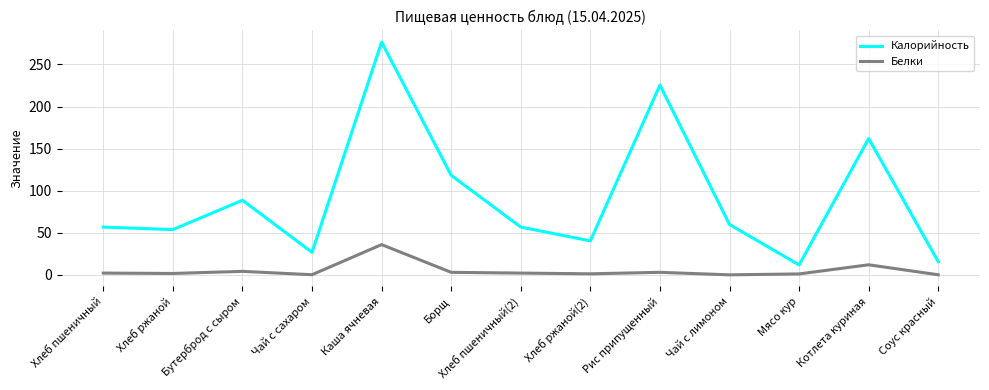

True or false: Калорийность has a value of 22.7 at Бутерброд с сыром.

False